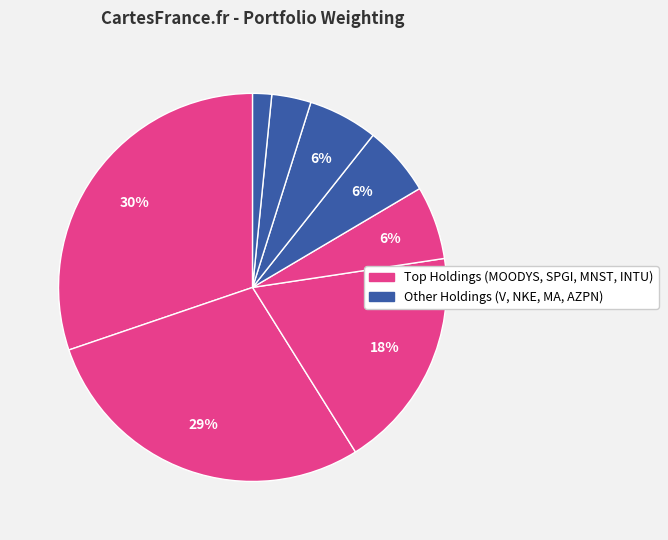

Count the number of slices in the pie.

8